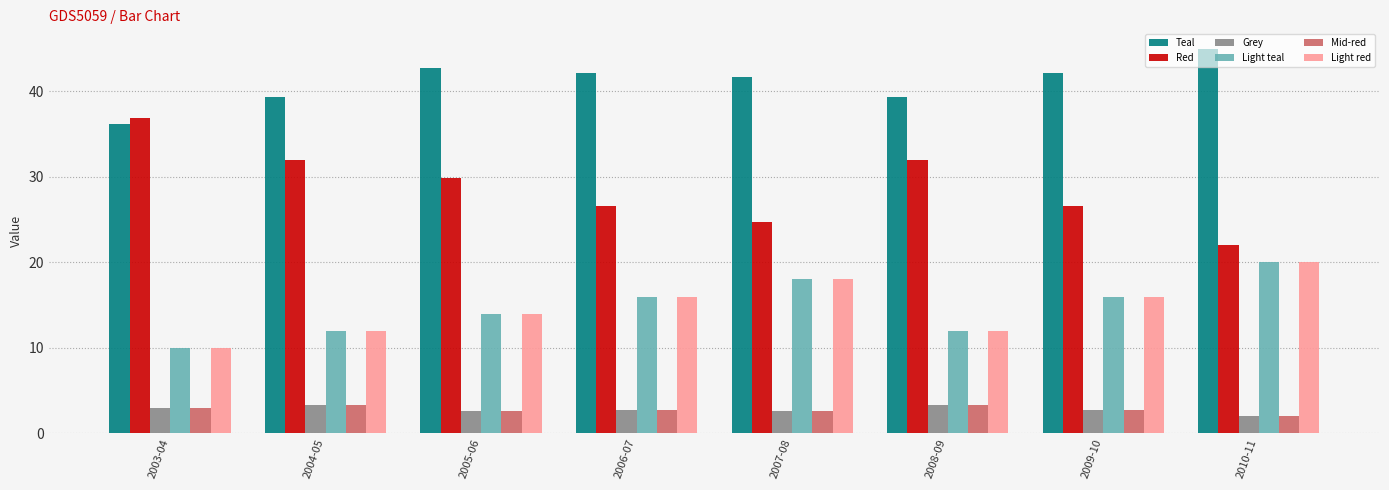

How many data points does each series have?

8